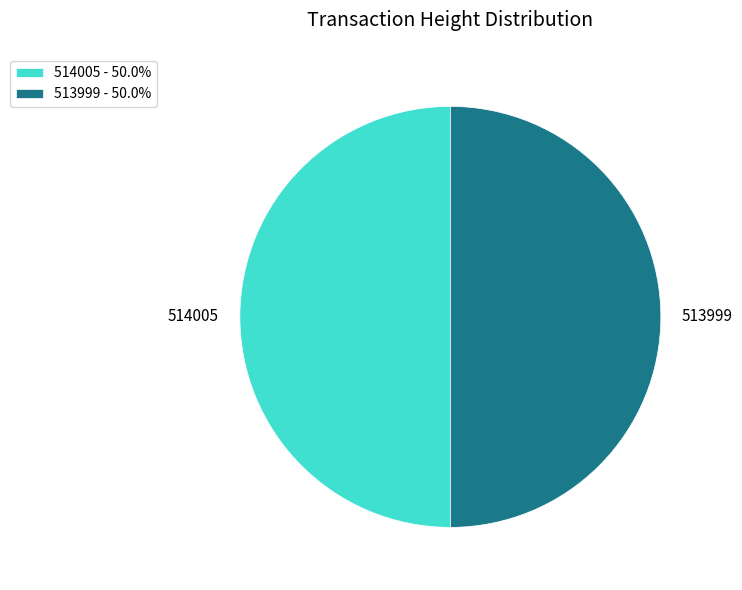

Is the sum of 514005 and 513999 greater than half?

Yes